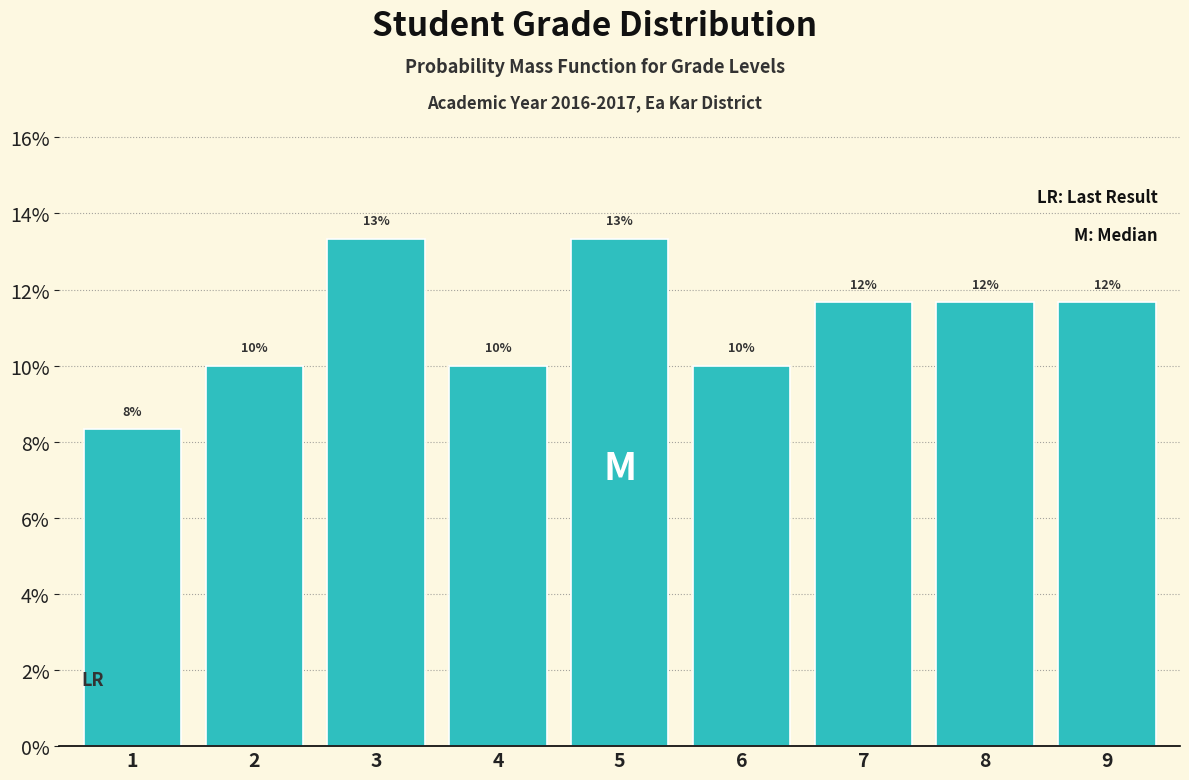

Are the bars horizontal?

No